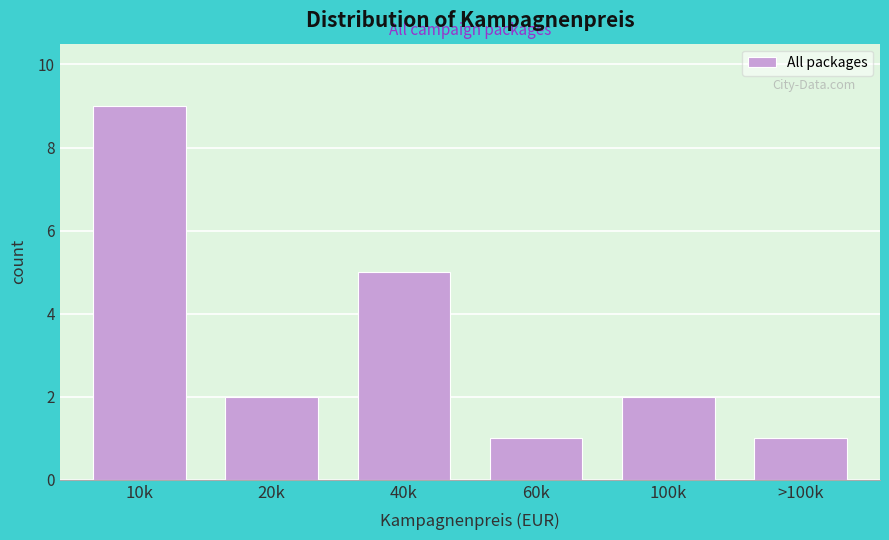

Reading right to left, transcribe all the data shown in this chart.

>100k=1	100k=2	60k=1	40k=5	20k=2	10k=9